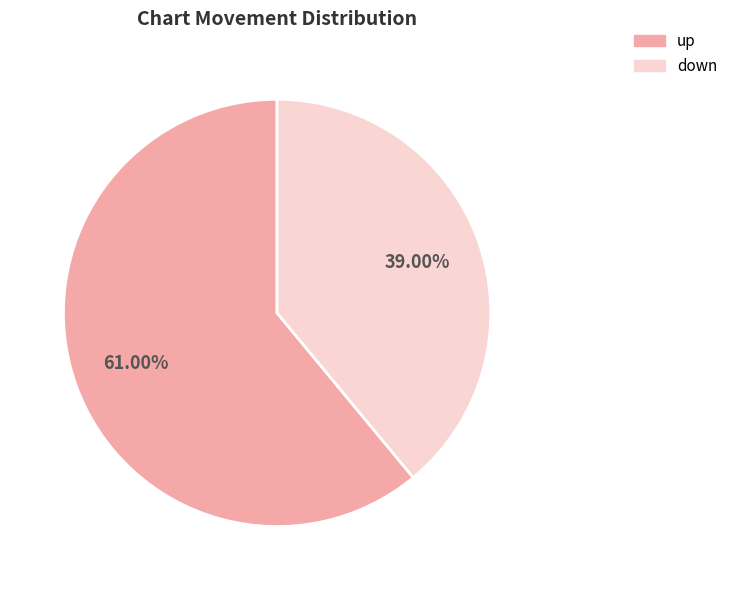

How much of the chart is everything except down?

61.0%